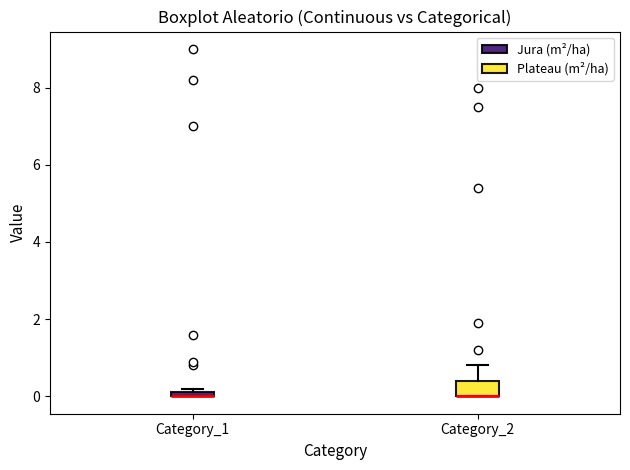

Where is the lower edge of the box for Category_1 on the y-axis? The values are not printed on the chart, so give them approximately, as read against the axis.

0.0